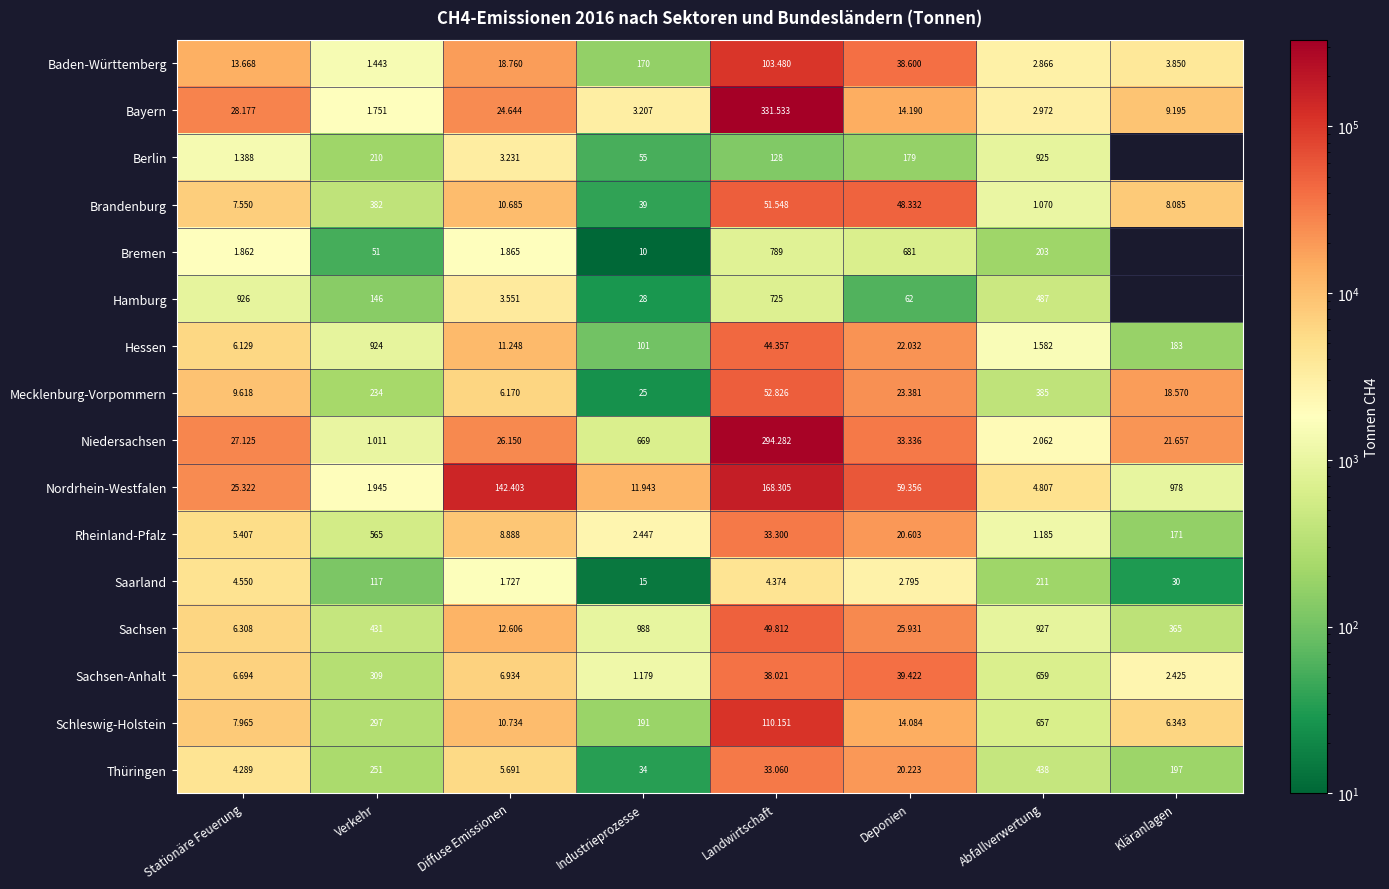

How many values in Berlin are above zero?

7